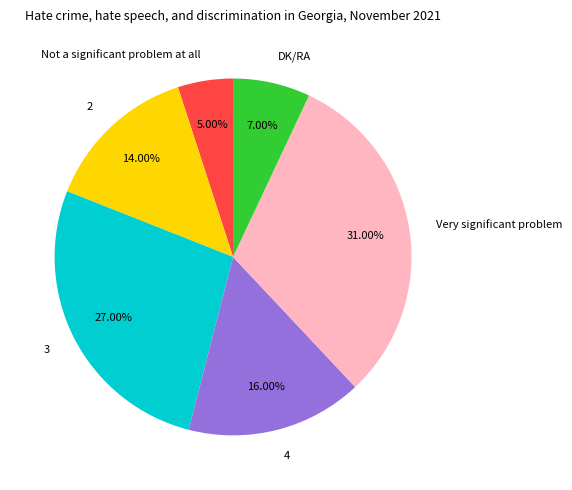

Is 4 the majority of the pie?

No